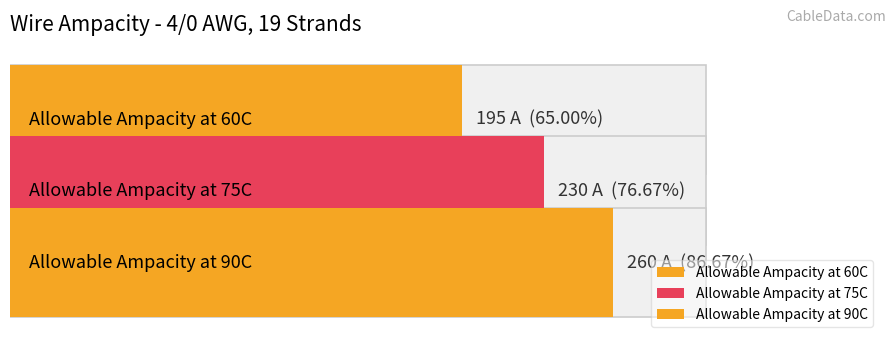

Reading left to right, list all the values displayed in this chart.

195	230	260